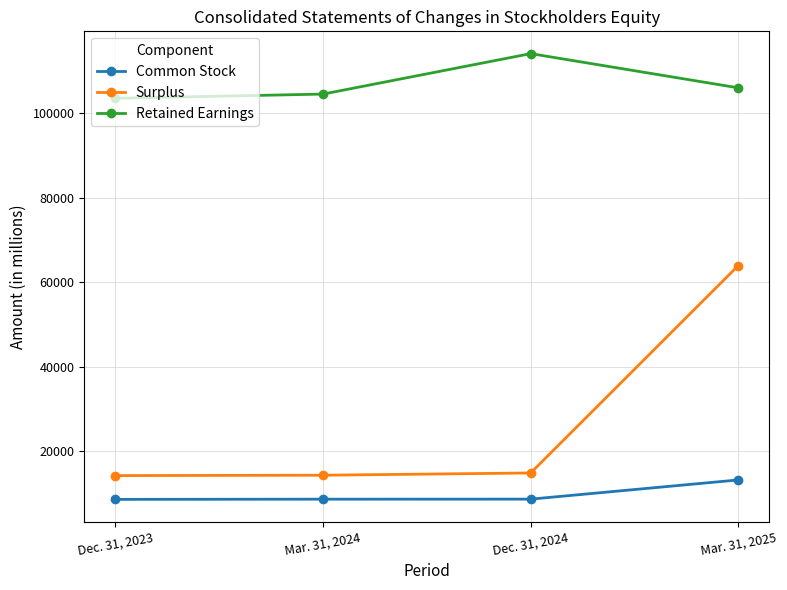

Is the value of Surplus at Dec. 31, 2024 greater than the value of Retained Earnings at Dec. 31, 2023?

No